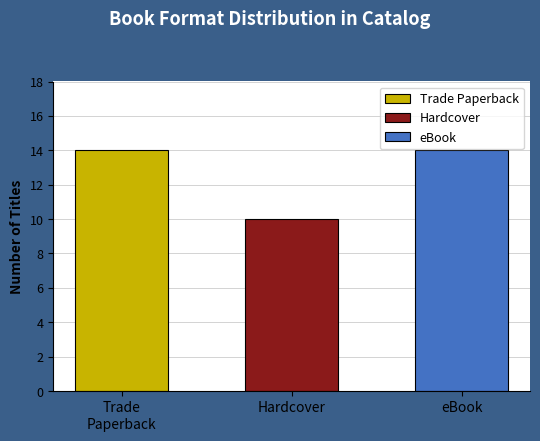

Reading left to right, transcribe all the data shown in this chart.

14	10	14